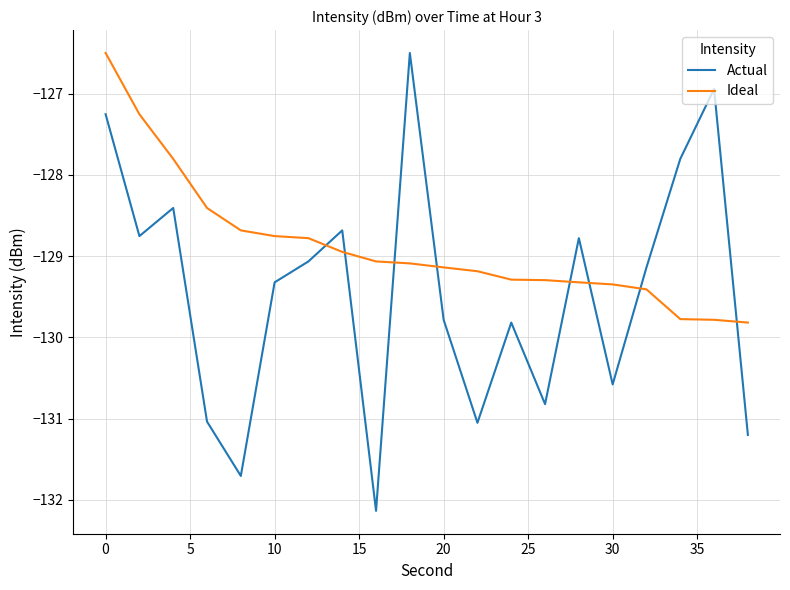

What is the difference between the maximum and second lowest values in the Ideal series?

3.3